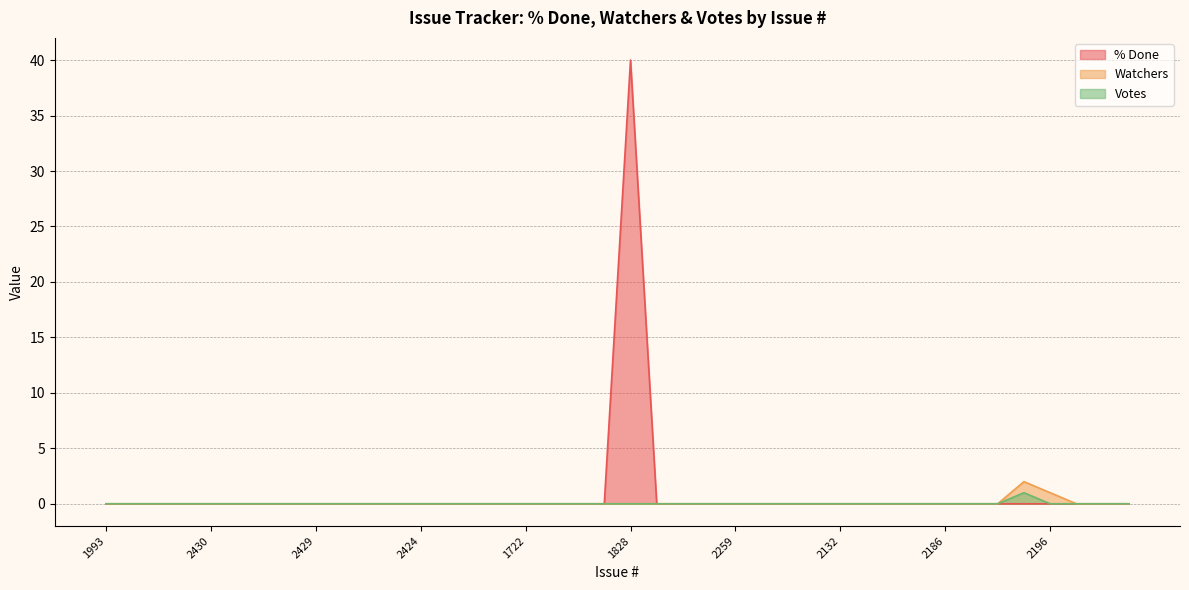

True or false: Watchers and % Done cross at least once.

False